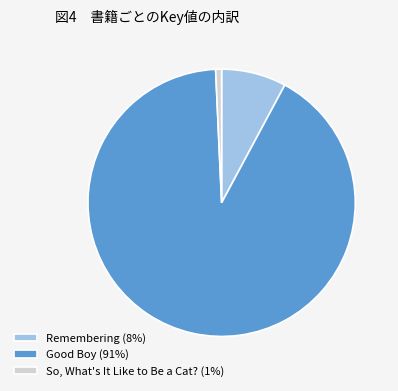

Between Good Boy (91%) and Remembering (8%), which is larger?

Good Boy (91%)